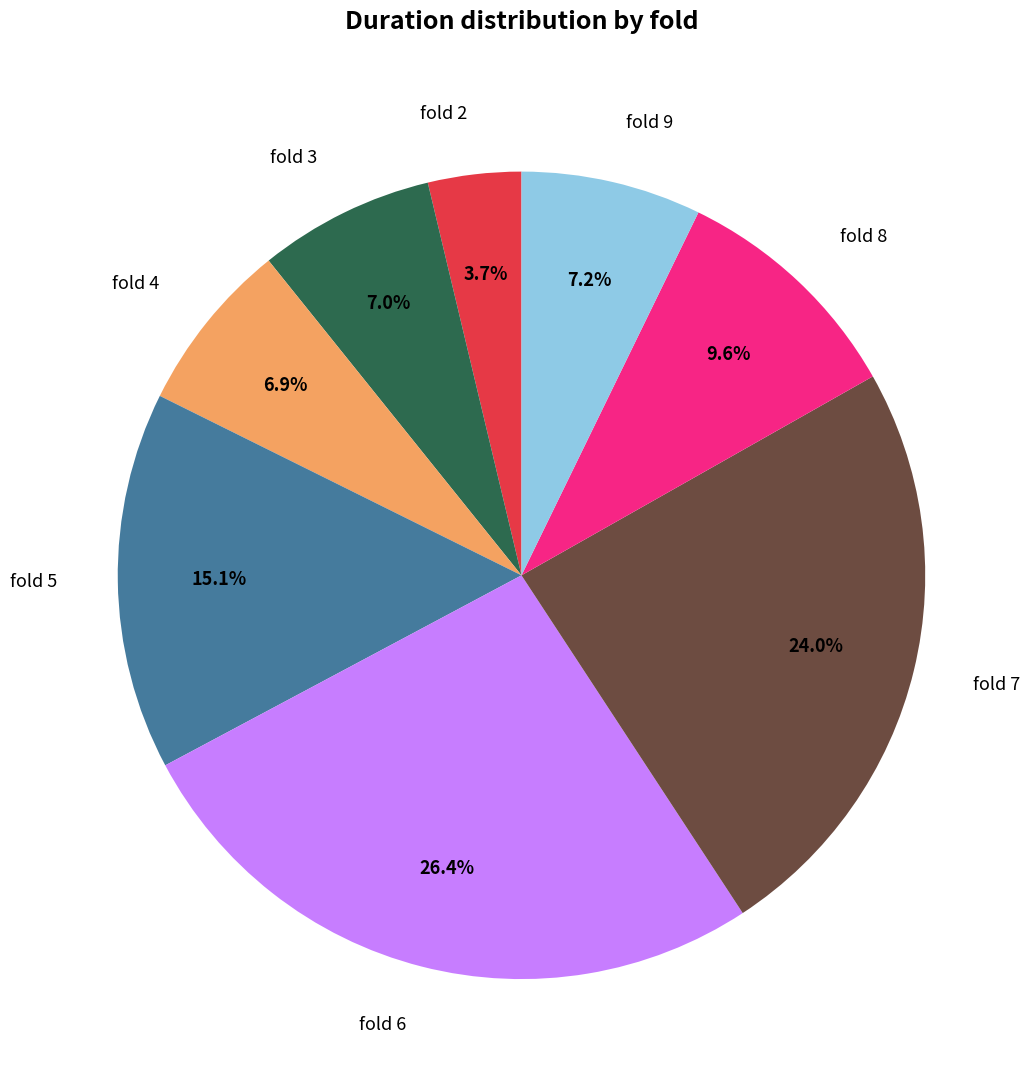

Which has a higher value, fold 2 or fold 7?

fold 7